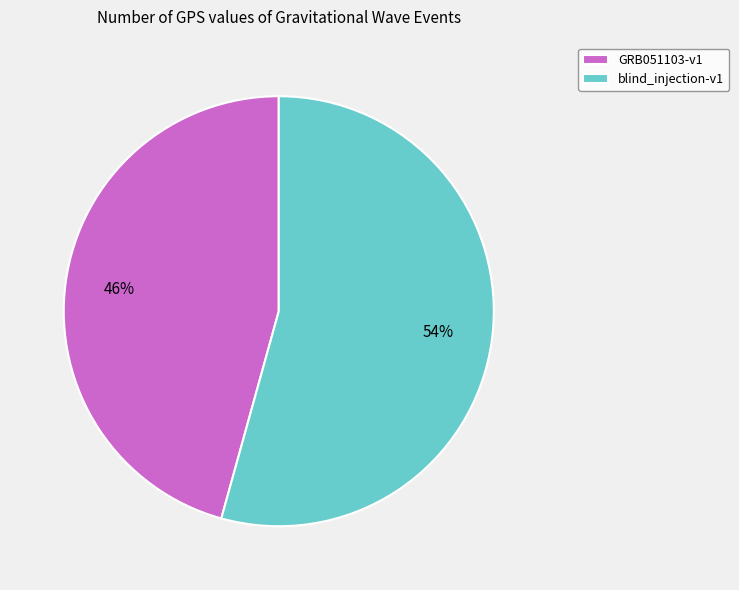

What is the smallest slice in the pie chart?

GRB051103-v1